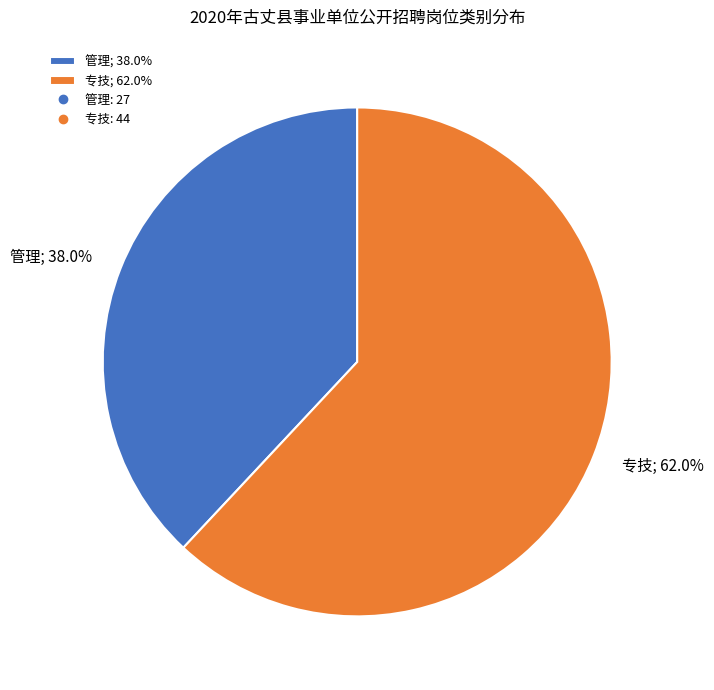

Is there a majority slice in this chart?

Yes